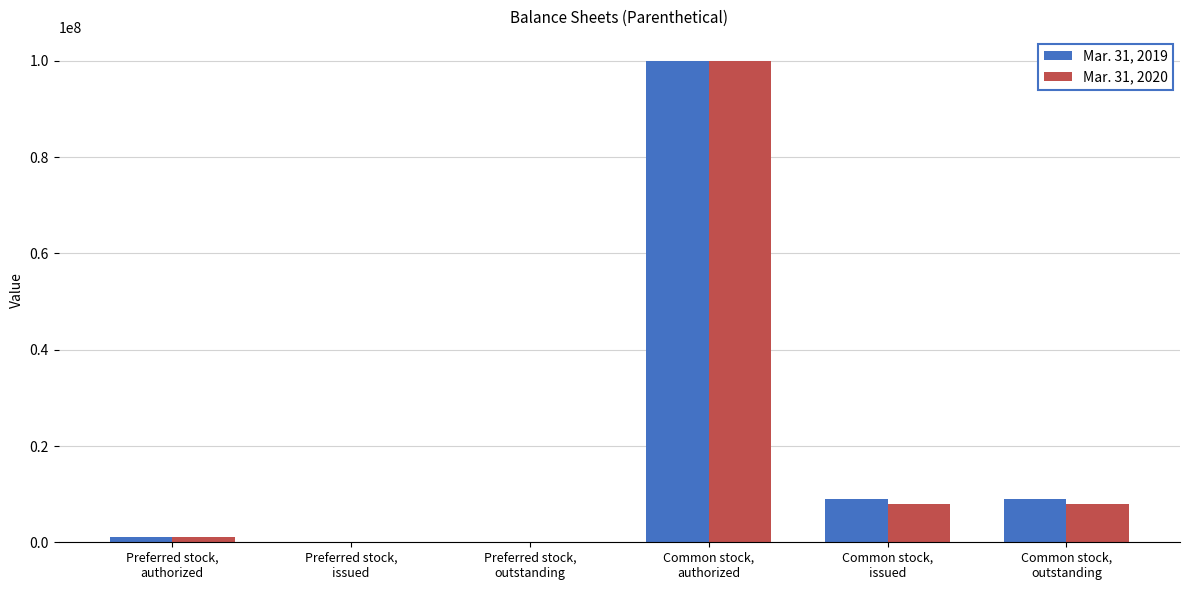

Reading right to left, extract all data points from this chart.

Mar. 31, 2019: Common stock,
outstanding=9032109	Common stock,
issued=9032109	Common stock,
authorized=100000000	Preferred stock,
outstanding=0	Preferred stock,
issued=0	Preferred stock,
authorized=1000000
Mar. 31, 2020: Common stock,
outstanding=7932977	Common stock,
issued=7932977	Common stock,
authorized=100000000	Preferred stock,
outstanding=0	Preferred stock,
issued=0	Preferred stock,
authorized=1000000